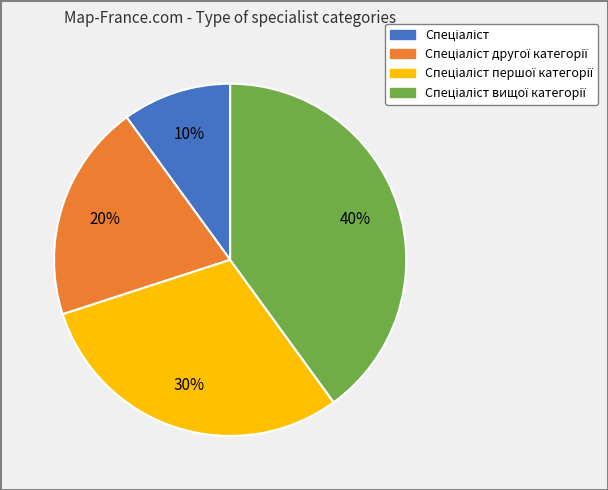

Is there any slice that represents more than half of the pie?

No